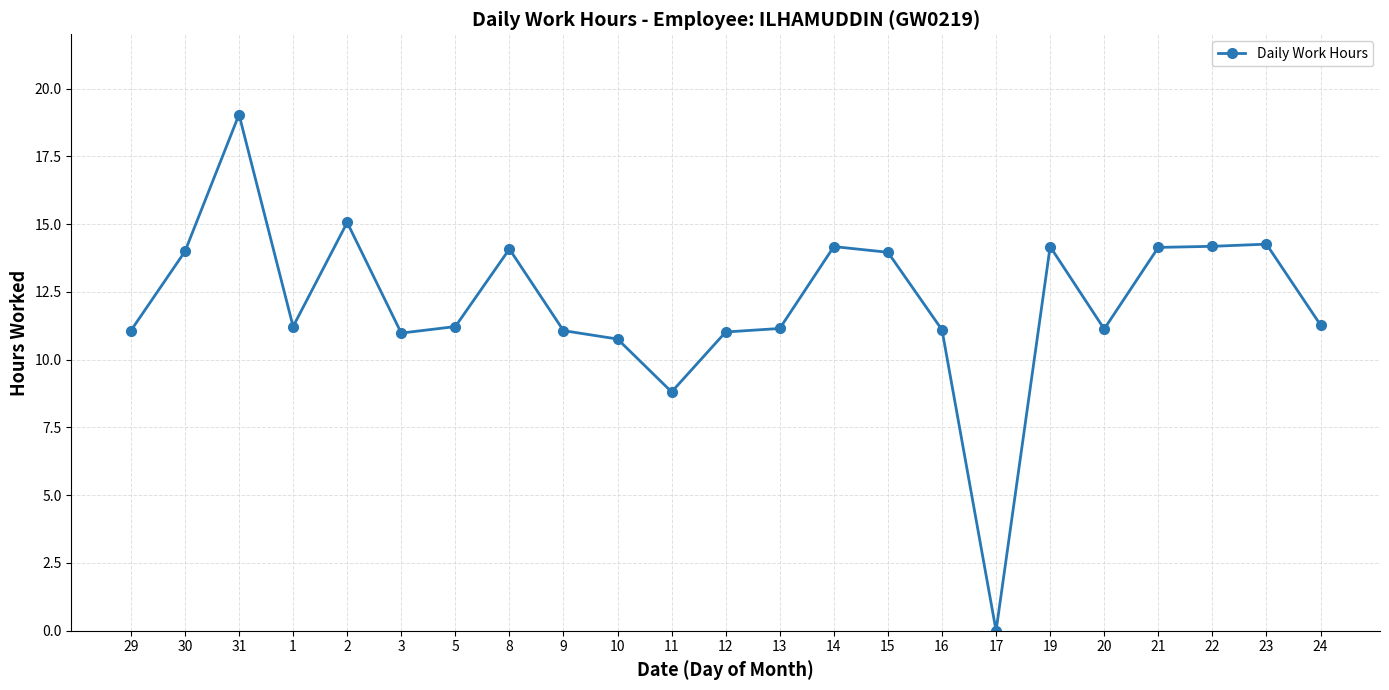

True or false: the data has more than 1 interior local peaks.

True